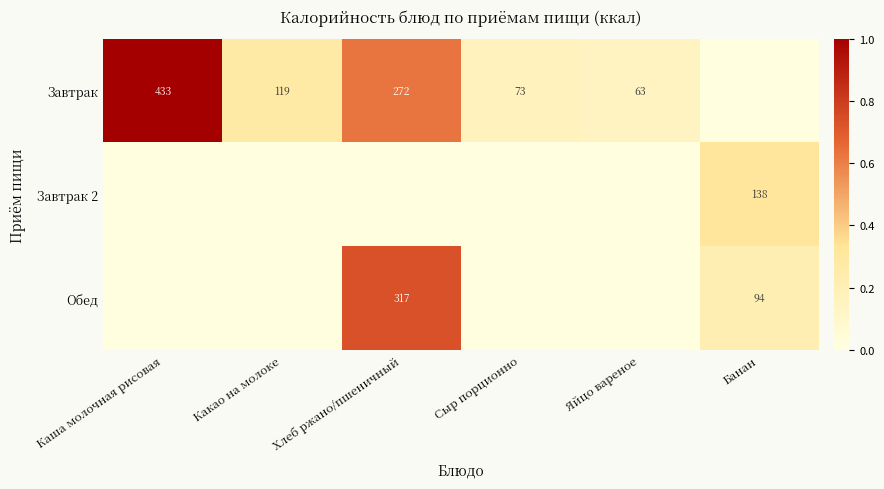

What is the sum of the Завтрак values at Яйцо вареное and Какао на молоке?

182